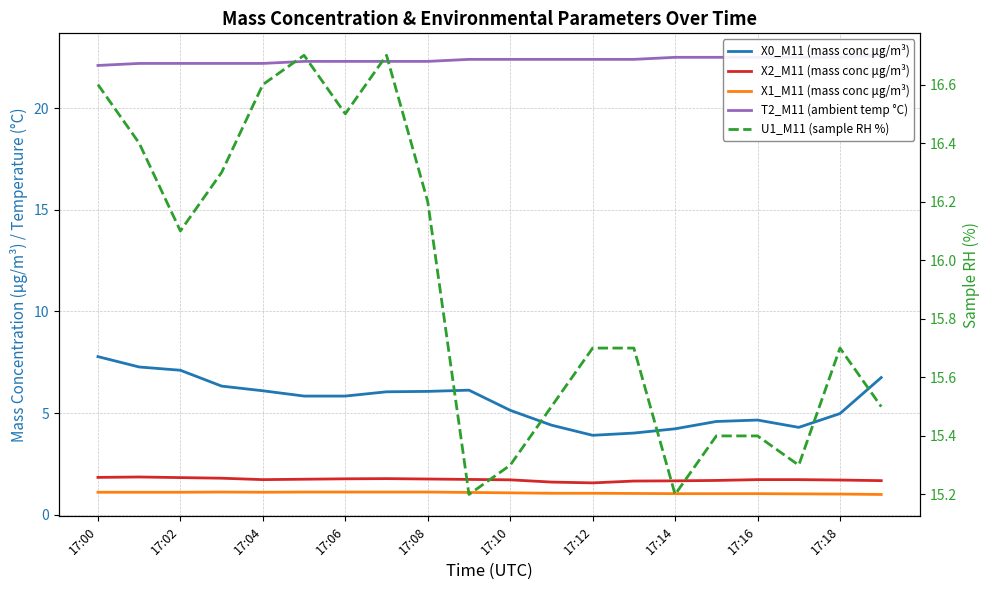

What is the average value of the U1_M11 (sample RH %) series?

15.9